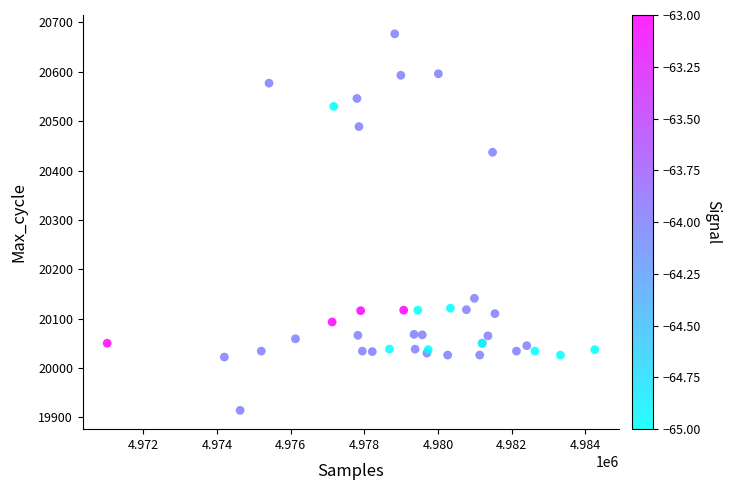

What Y value in the scatter plot is closest to 20295?

20437